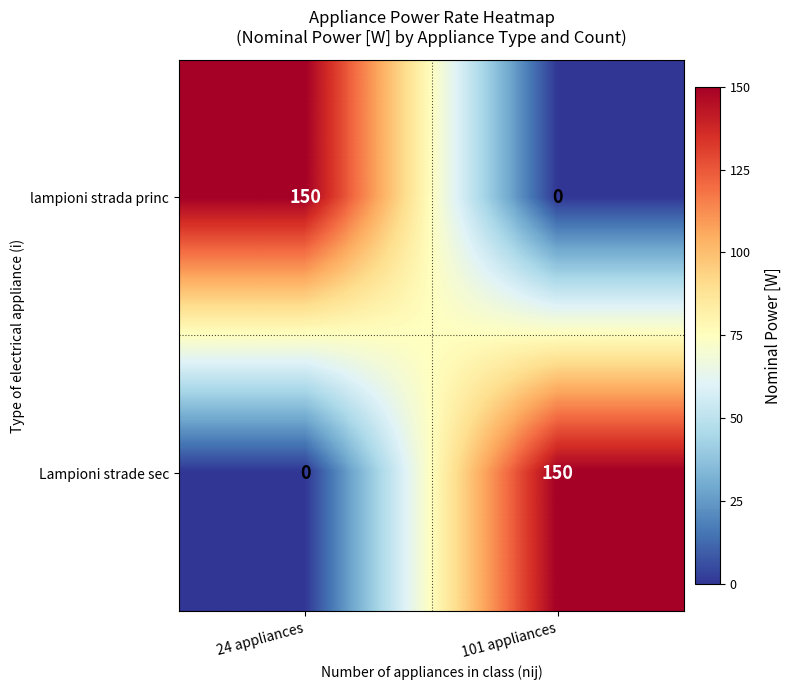

Which series changed the most between 24 appliances and 101 appliances?

lampioni strada princ